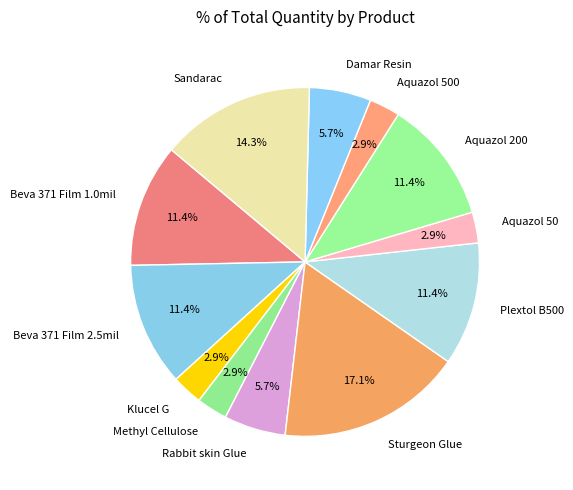

How many slices are in this pie chart?

12